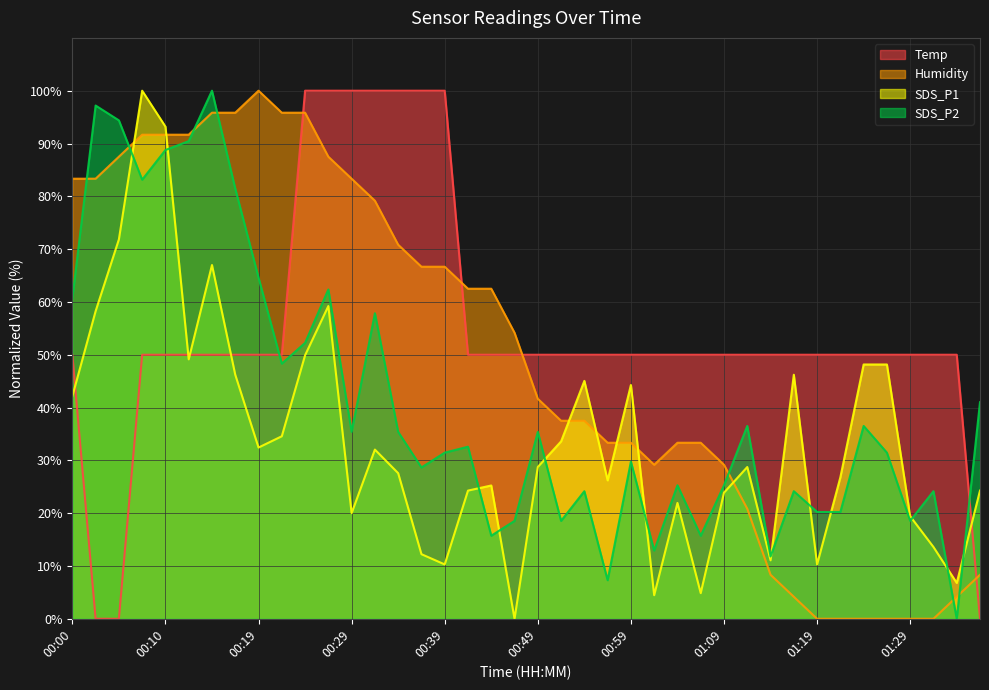

At which category is the sum across all series the highest?

00:07